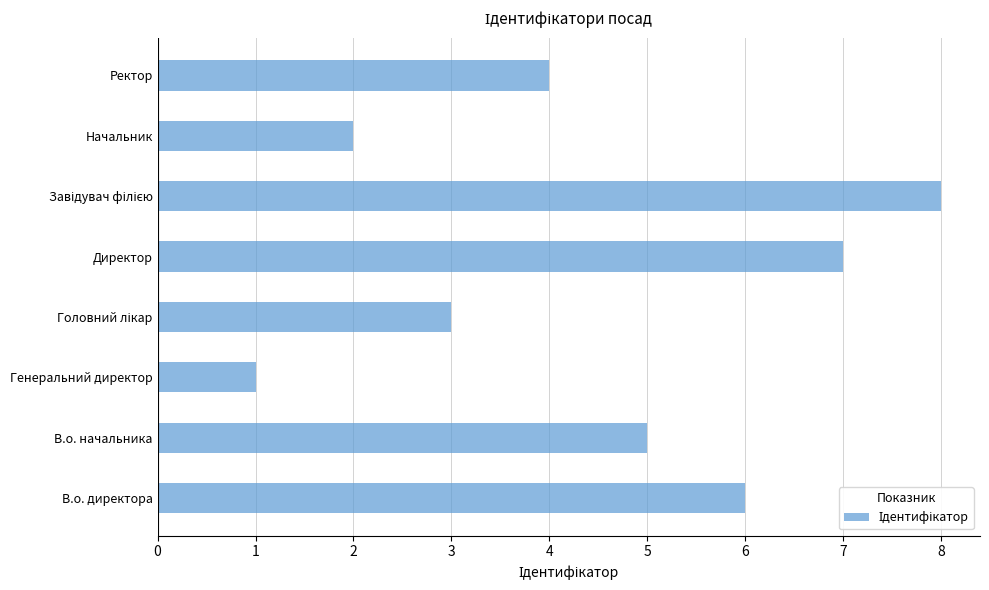

Reading bottom to top, transcribe all the data shown in this chart.

6	5	1	3	7	8	2	4